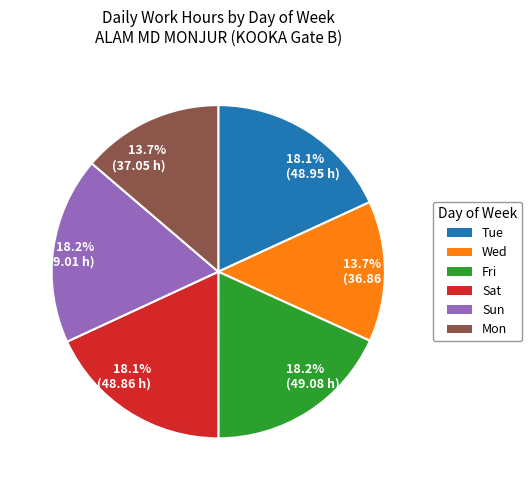

How many segments does this pie chart have?

6